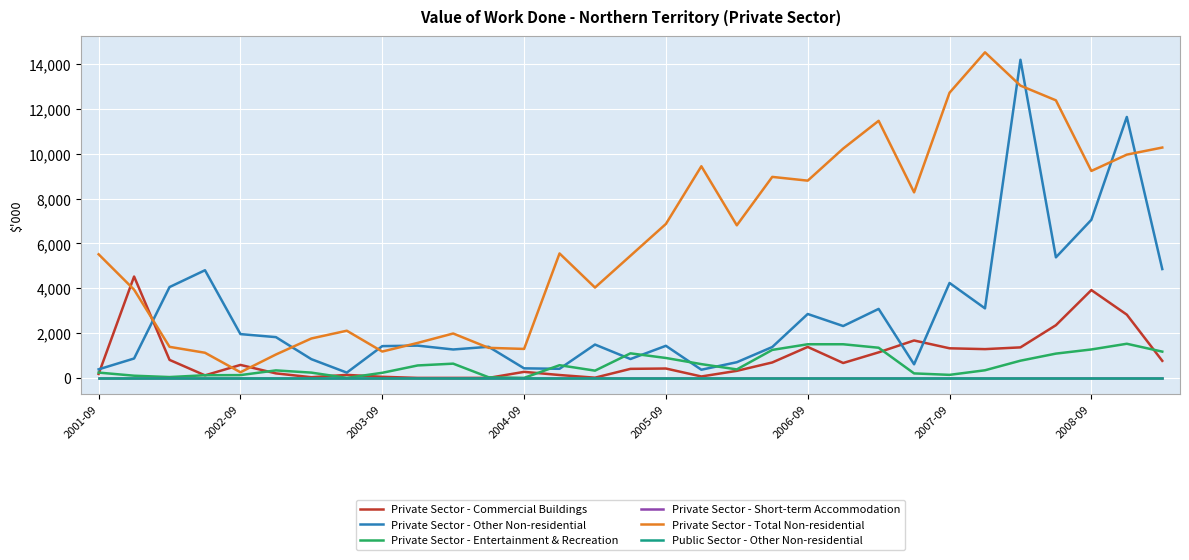

At which category is the sum across all series the highest?

26